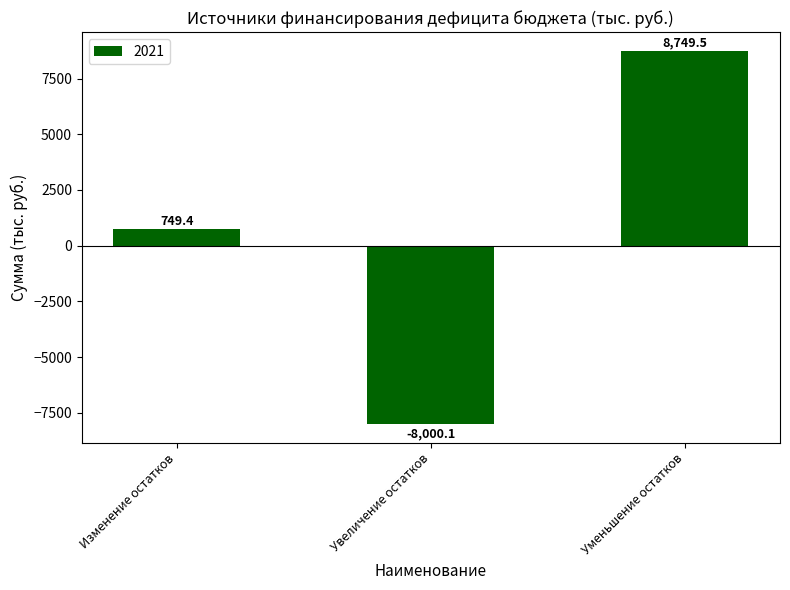

Is it true that the value at Увеличение остатков is -8000.1?

True